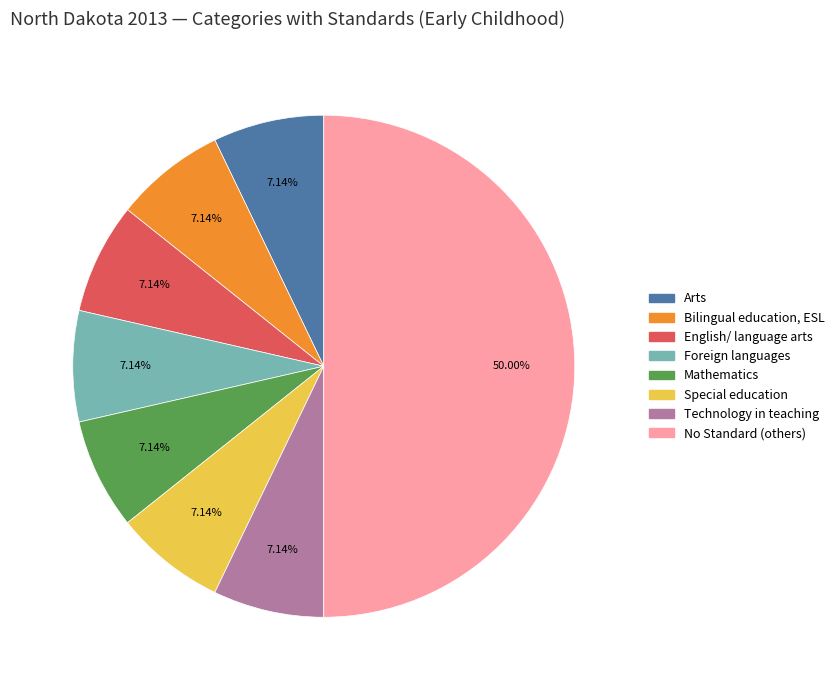

How many slices are in this pie chart?

8